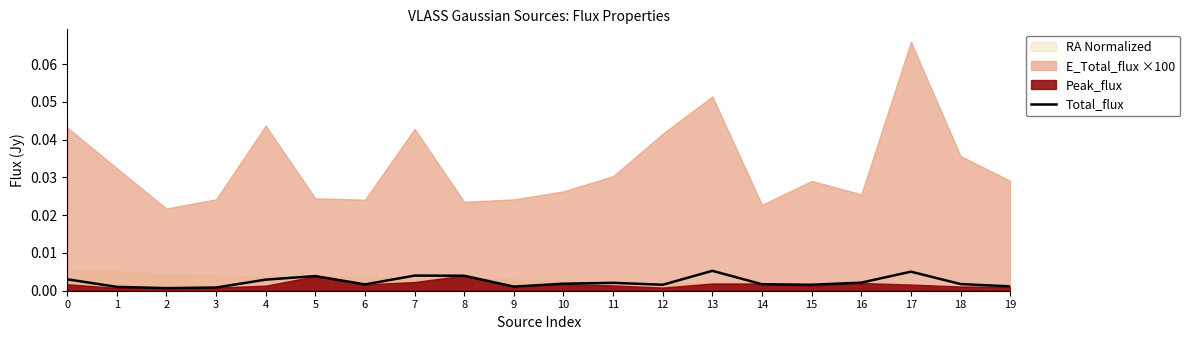

True or false: the data has more than 0 interior local peaks.

True